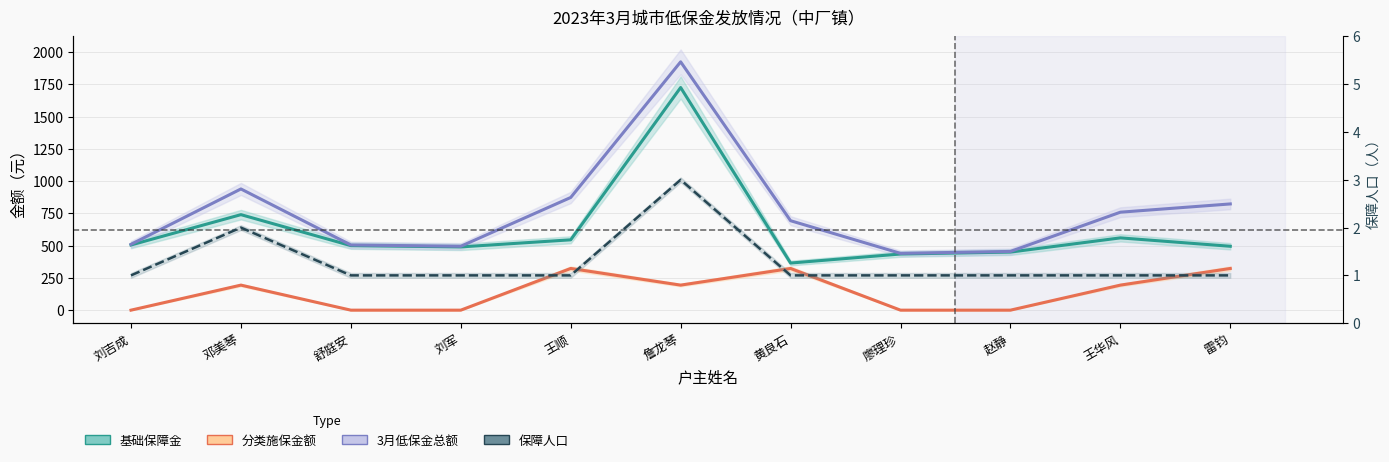

What is the difference between the highest and lowest values at 詹龙琴?

1921